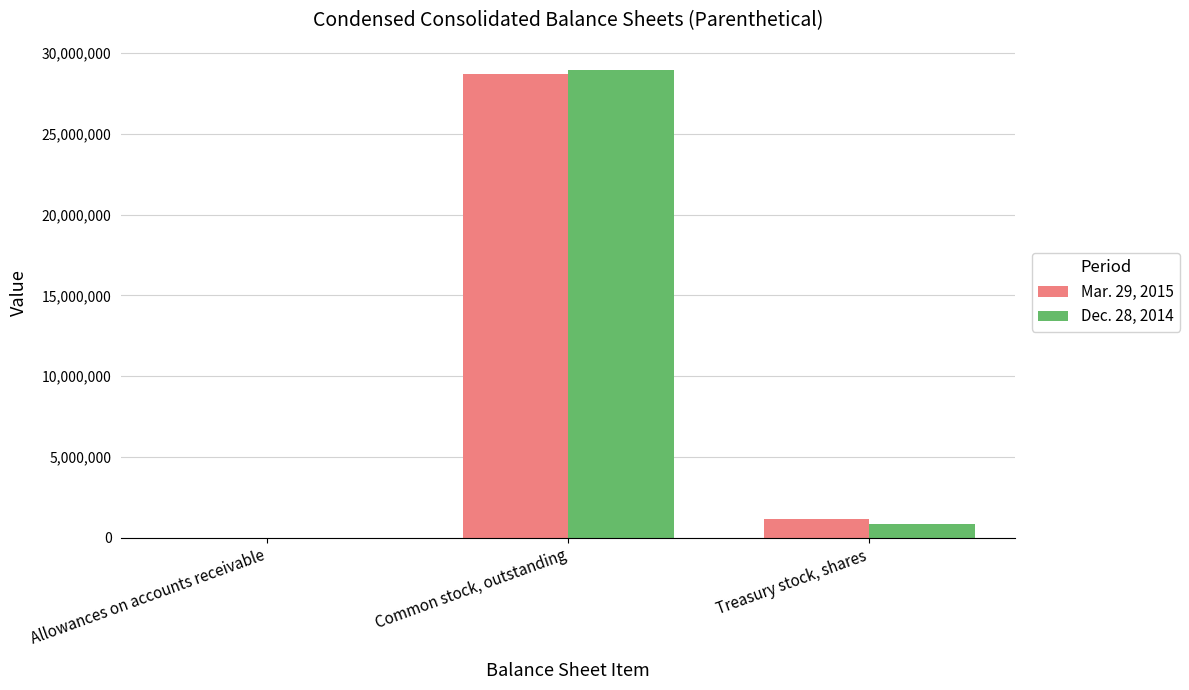

Reading left to right, what are all the values shown in this chart?

Mar. 29, 2015: 23	28710056	1161776
Dec. 28, 2014: 19	28934700	827090